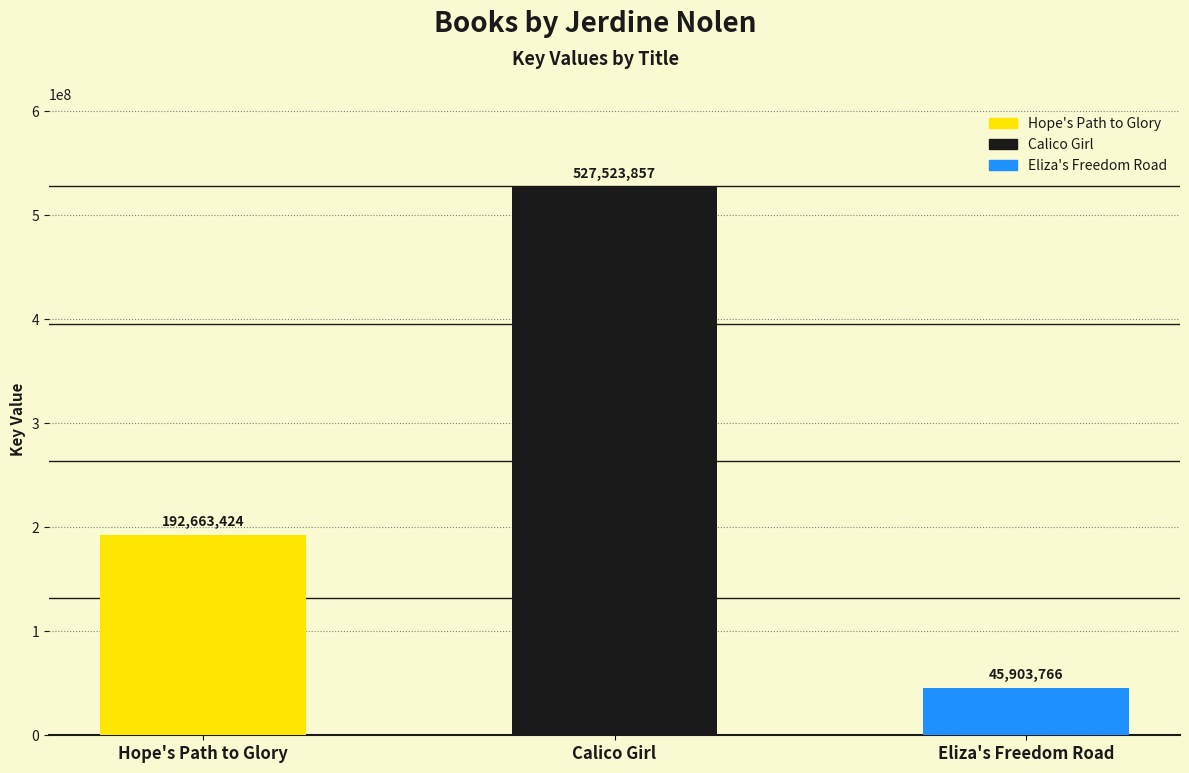

True or false: the data shows 192663424 at Hope's Path to Glory.

True